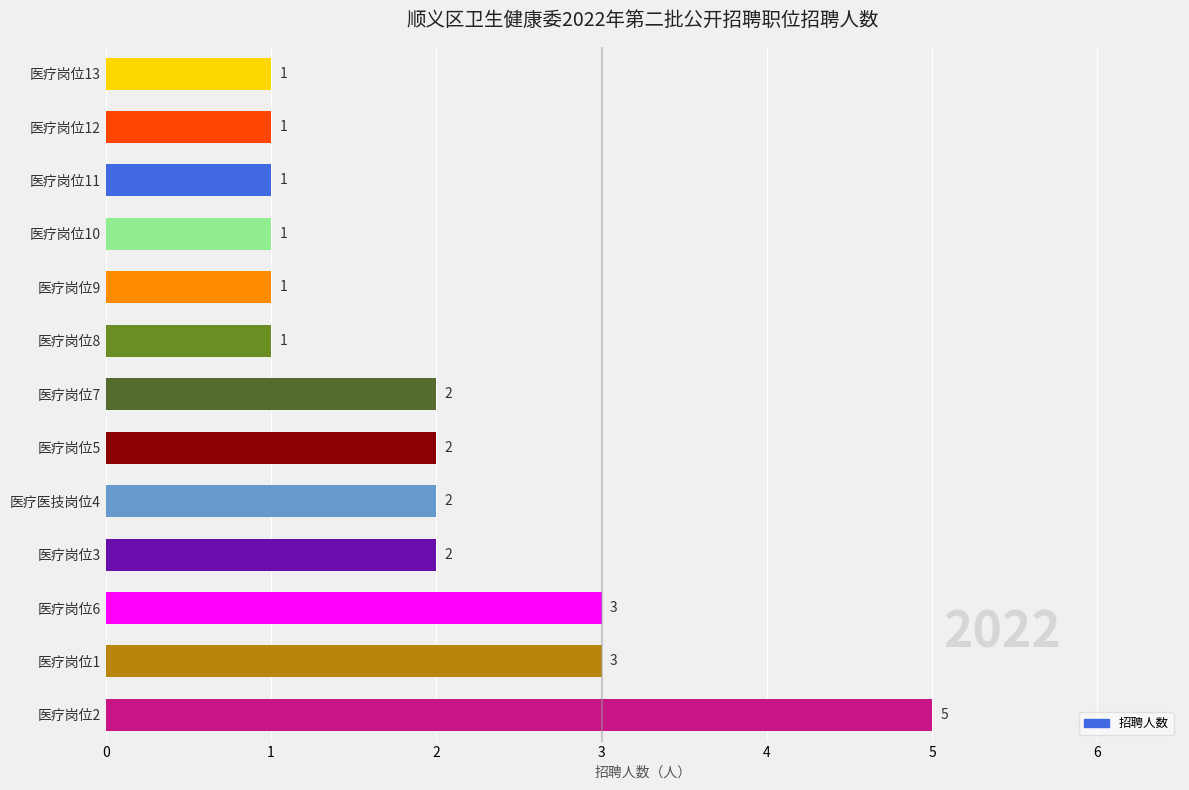

What is the difference between the maximum and second lowest values?

4